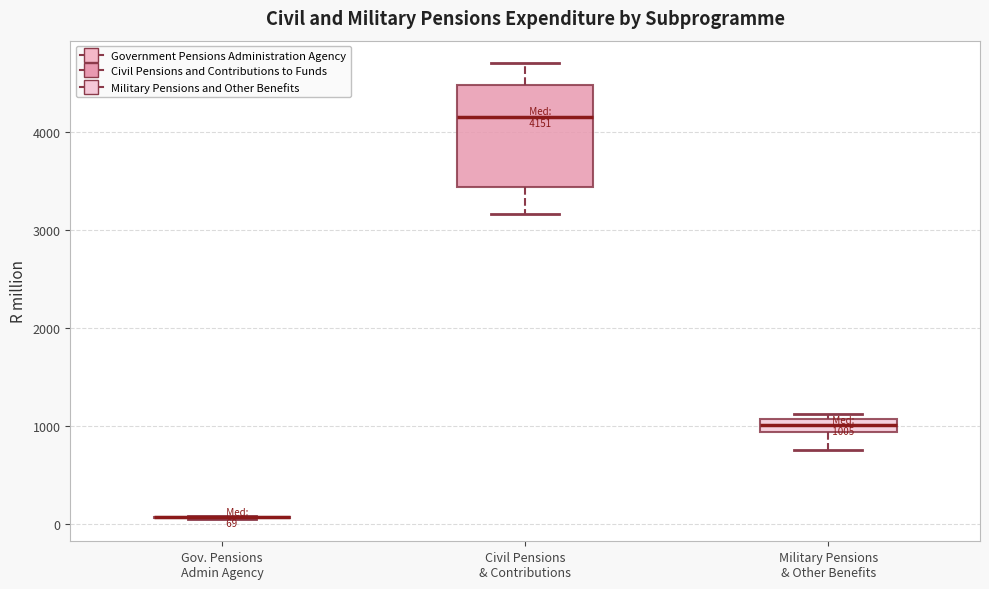

Which box is the tallest, from its lower edge to its upper edge?

Civil Pensions & Contributions